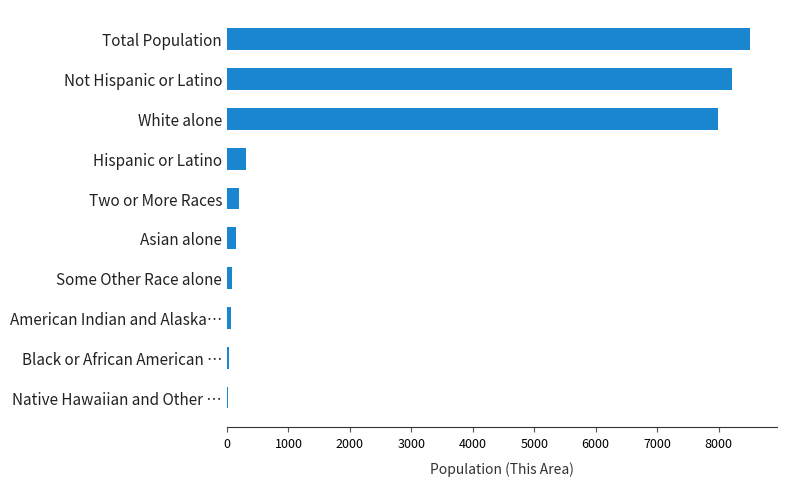

Count the number of categories in the chart.

10